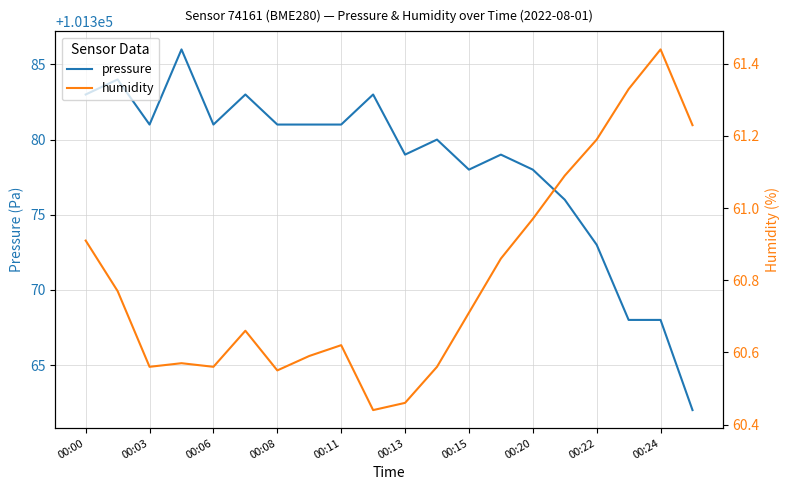

How many lines are shown in the chart?

2